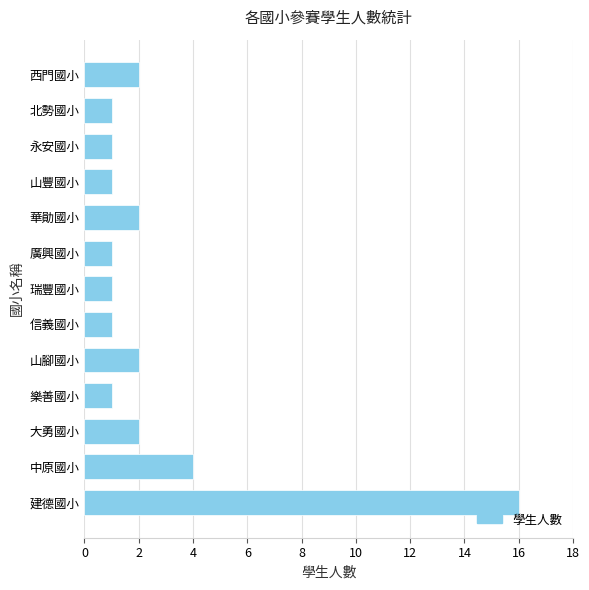

The chart shows a value of 3 at 大勇國小. True or false?

False